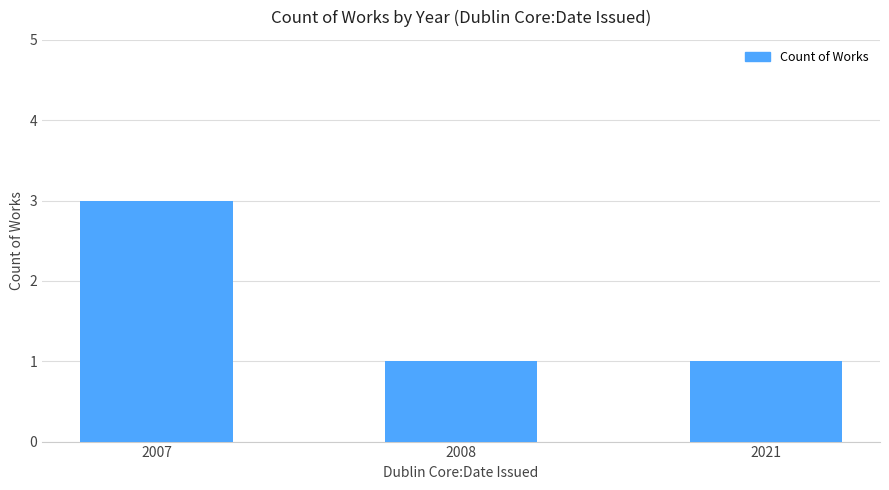

What is the sum of the values at 2007 and 2021?

4